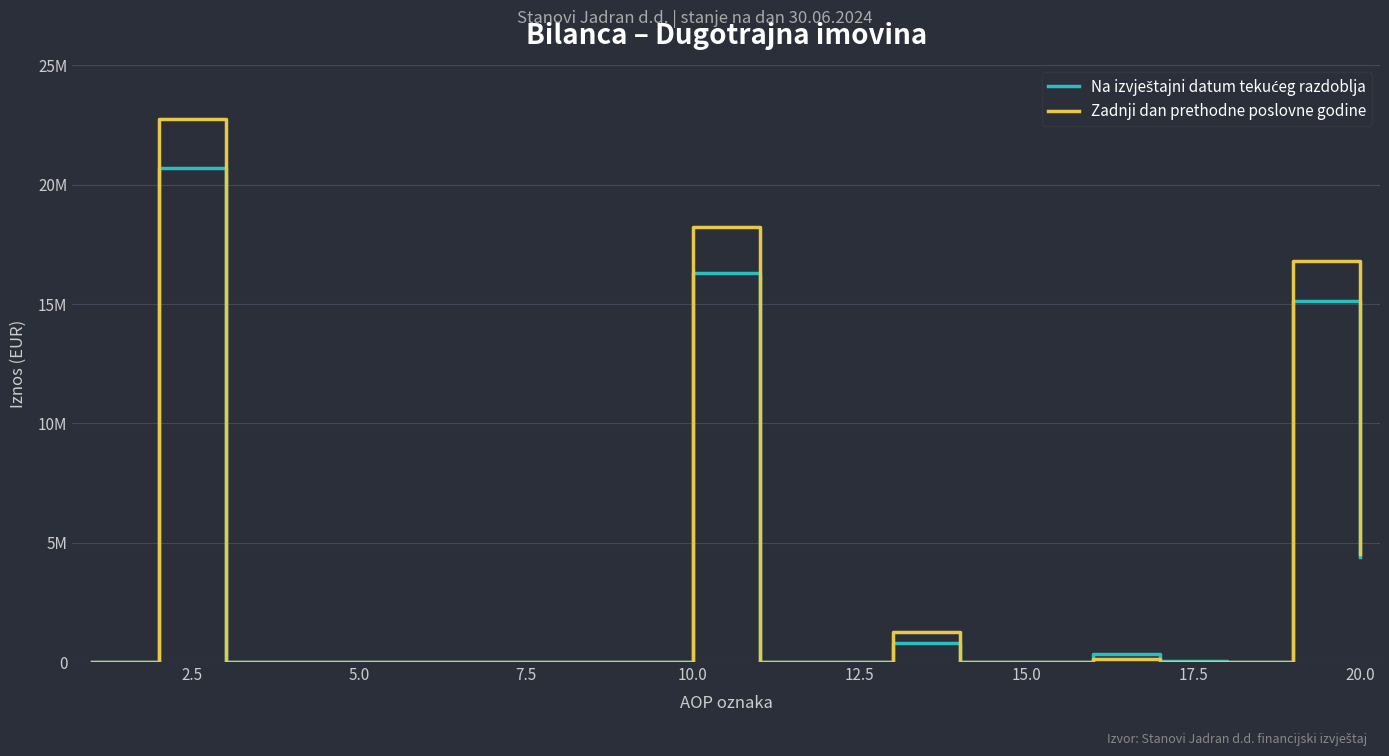

List the series in order of their overall mean, highest first.

Zadnji dan prethodne poslovne godine, Na izvještajni datum tekućeg razdoblja